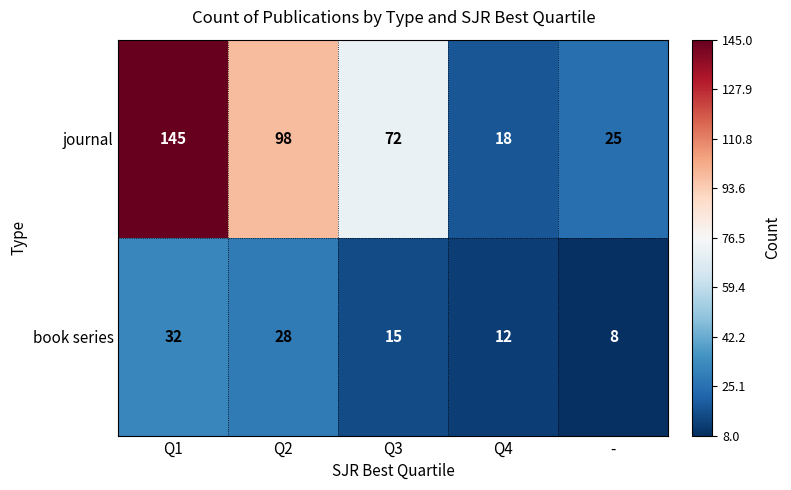

Reading right to left, list all the values displayed in this chart.

journal: 25	18	72	98	145
book series: 8	12	15	28	32